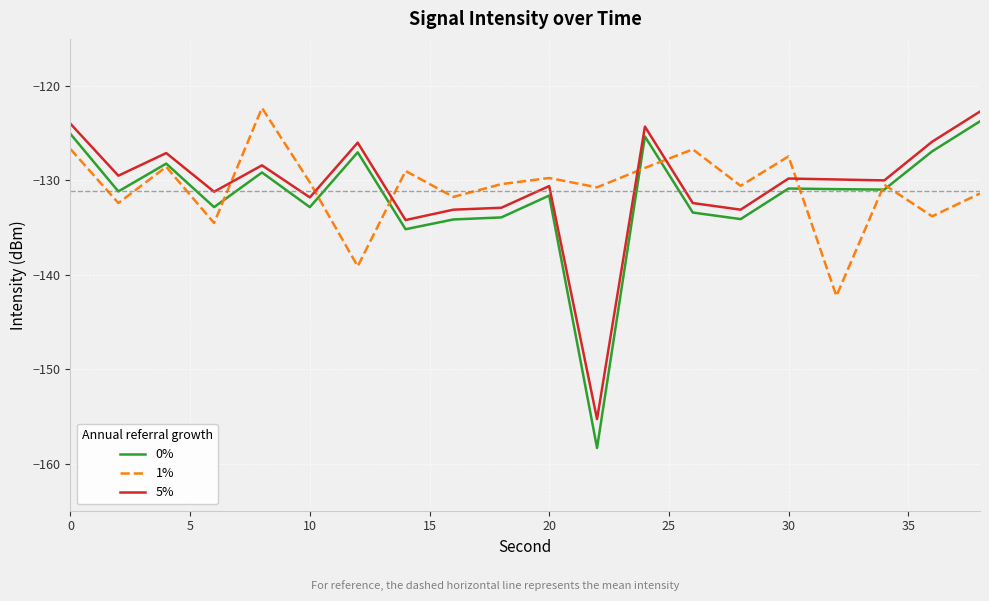

How many lines are shown in the chart?

3